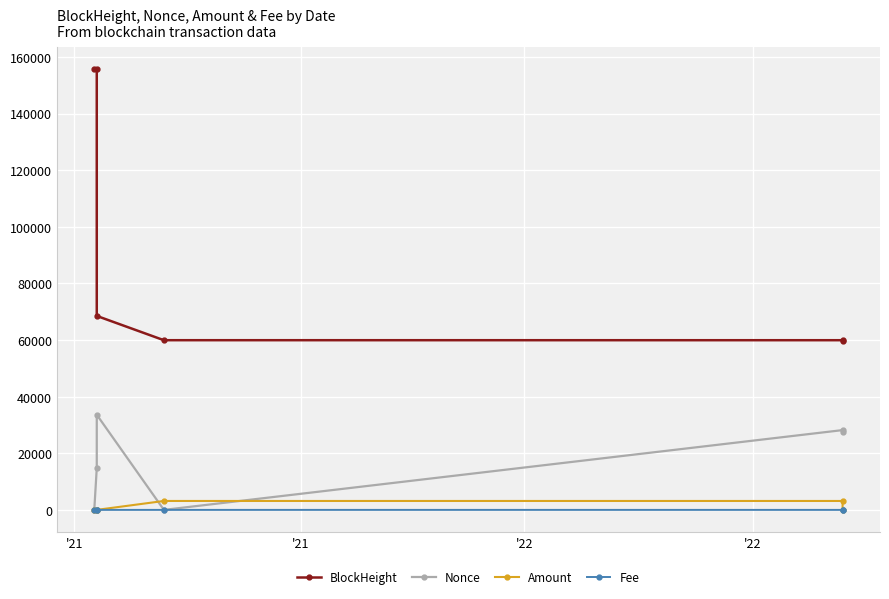

True or false: Nonce has more than 2 interior local peaks.

False